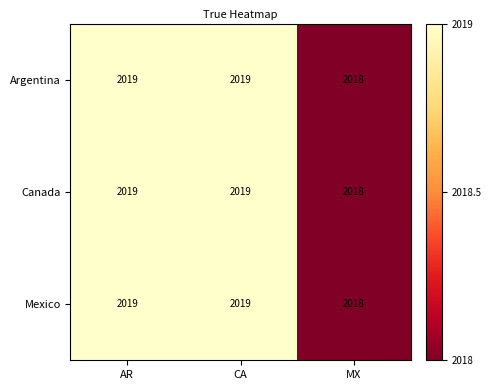

What is the minimum value for Argentina?

2018